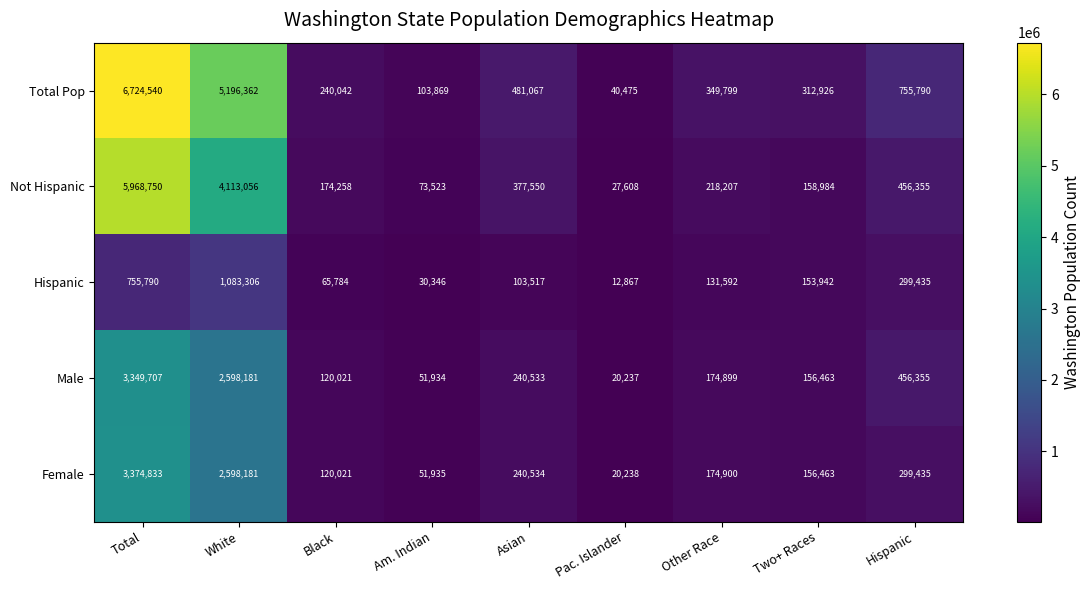

The Hispanic series shows 153942 at Two+ Races. True or false?

True